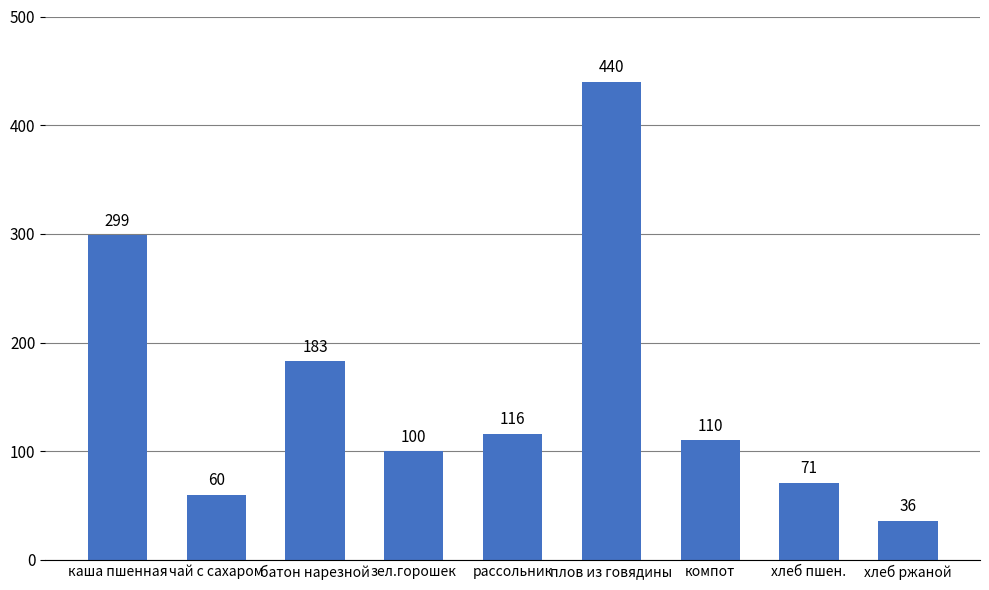

How many data points does each series have?

9